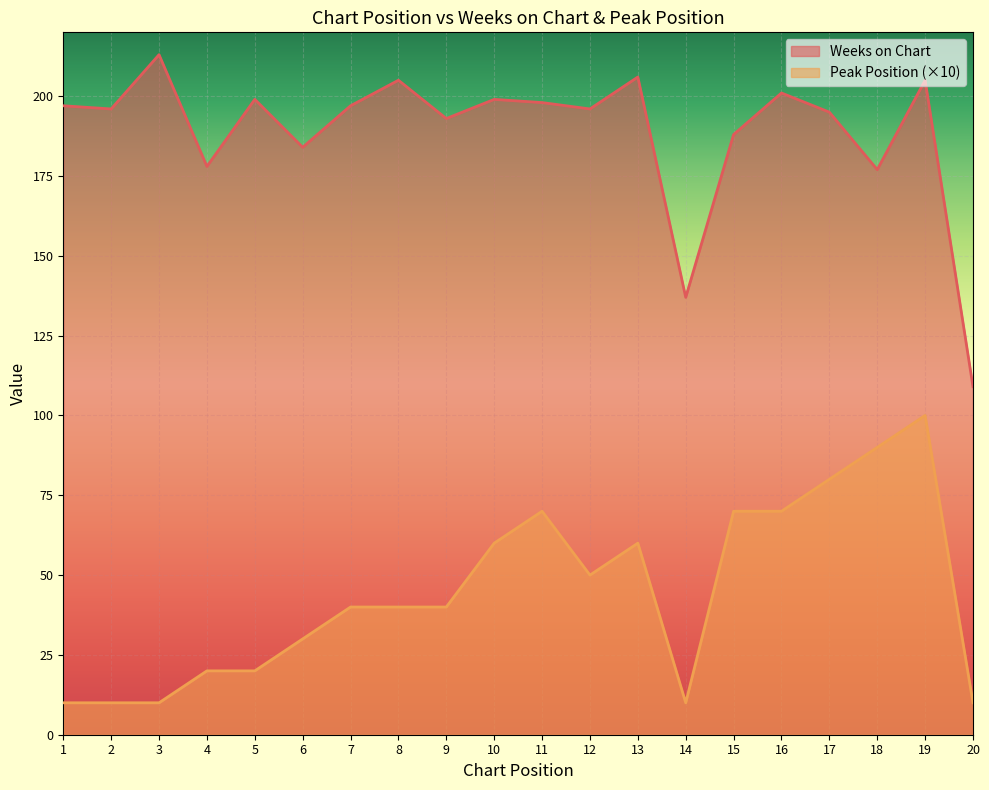

What is the sum of the Weeks on Chart values at 5 and 12?

395